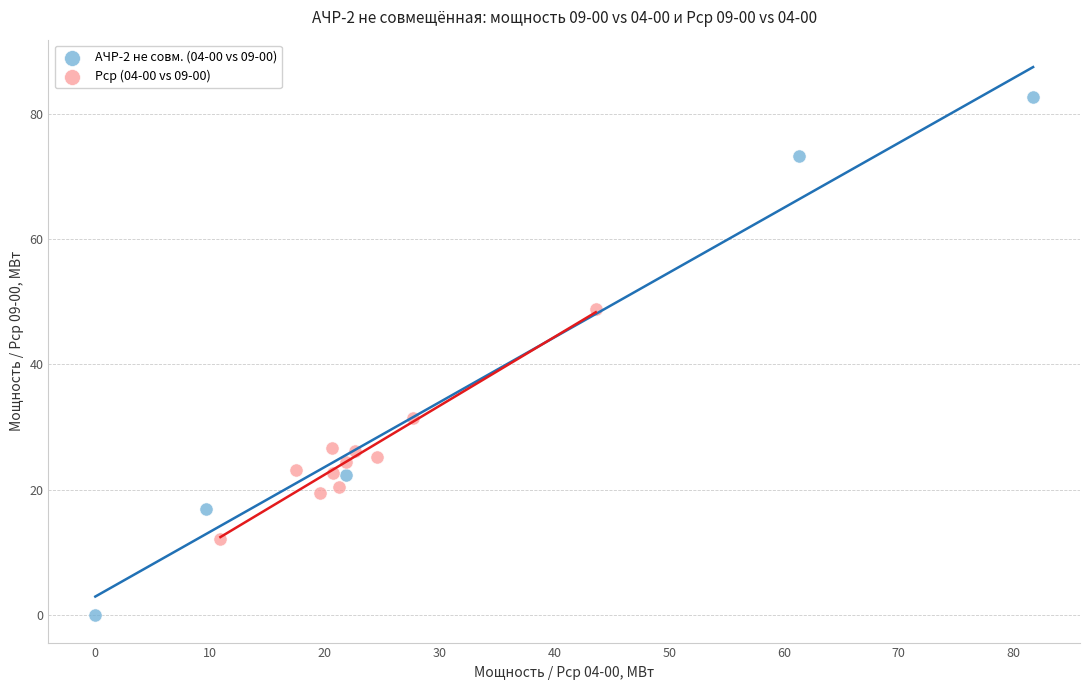

Which series contains the lowest Y value?

АЧР-2 не совм. (04-00 vs 09-00)